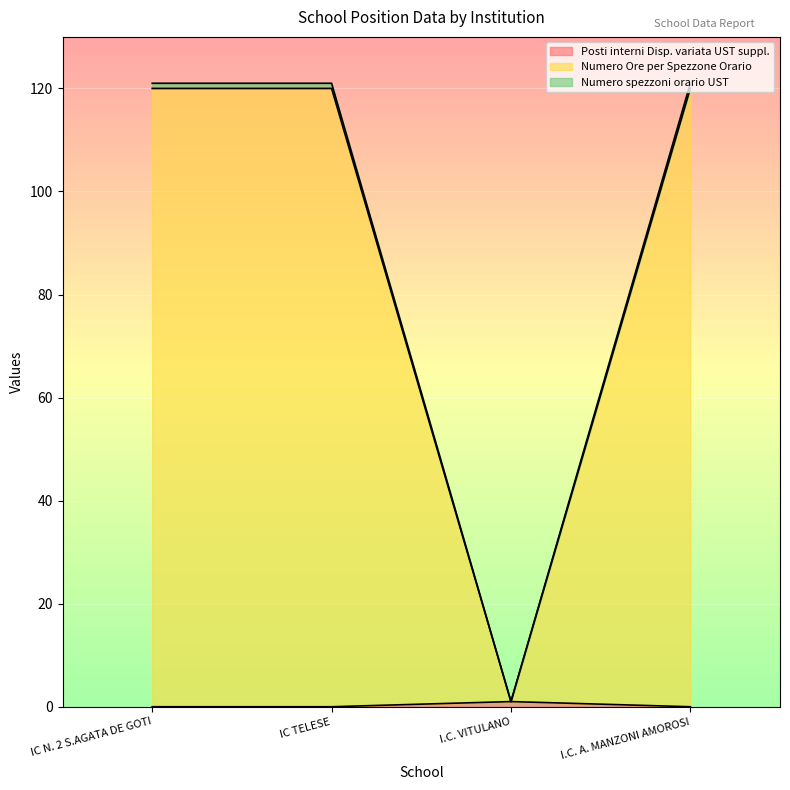

True or false: Numero spezzoni orario UST and Numero Ore per Spezzone Orario intersect in this chart.

False